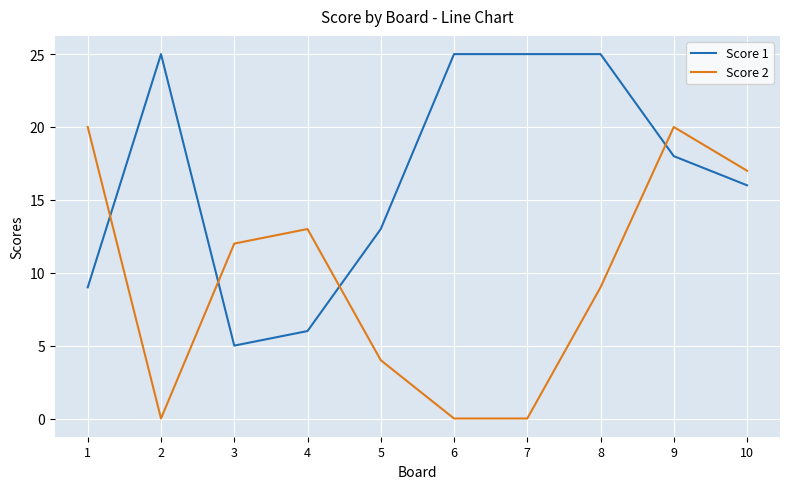

What is the sum of the Score 2 values at 5 and 1?

24